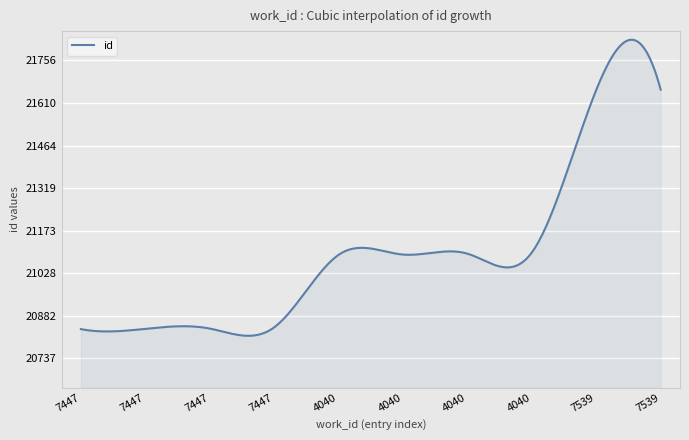

What is the difference between the maximum and minimum values?

1012.3